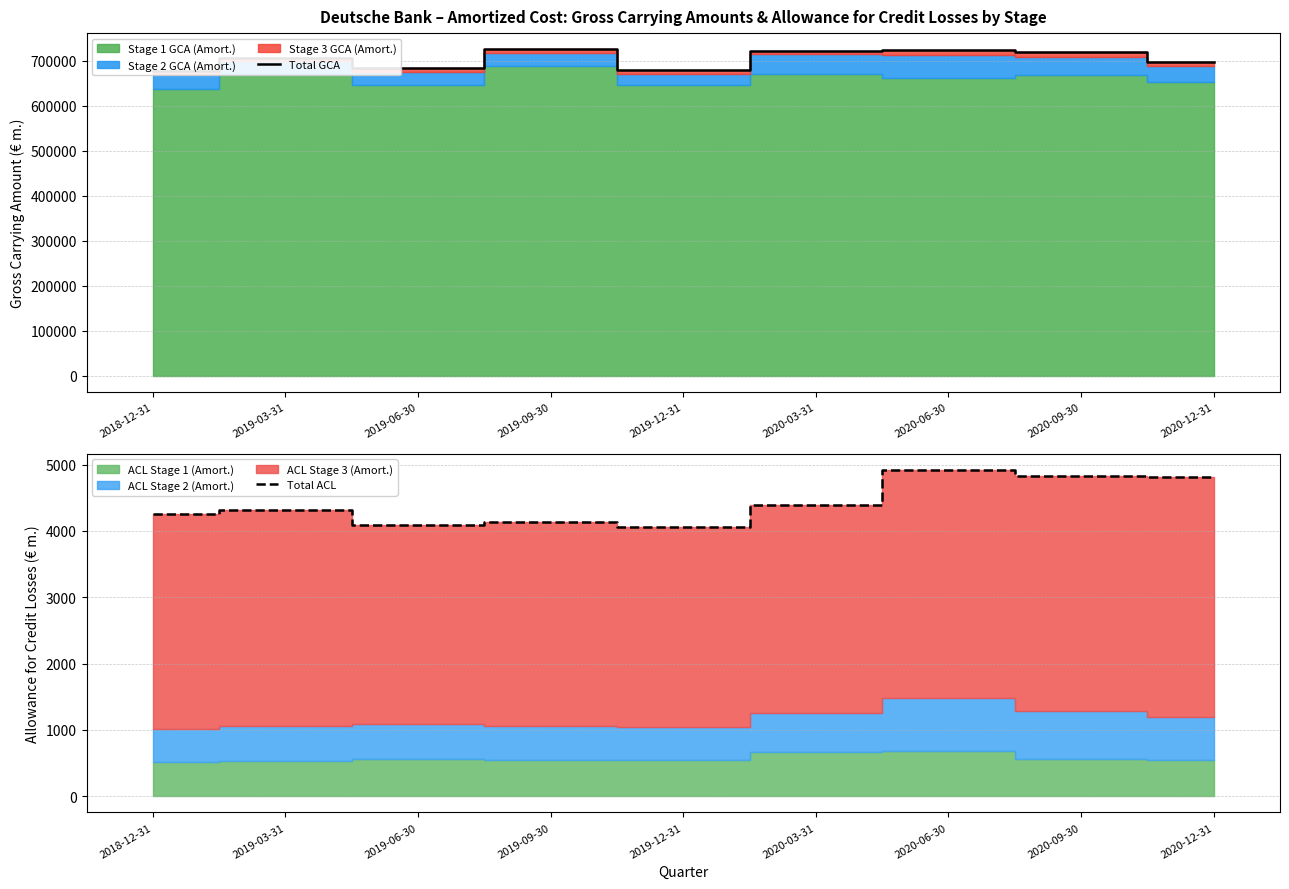

At which category does Total ACL reach its first local peak?

2019-03-31